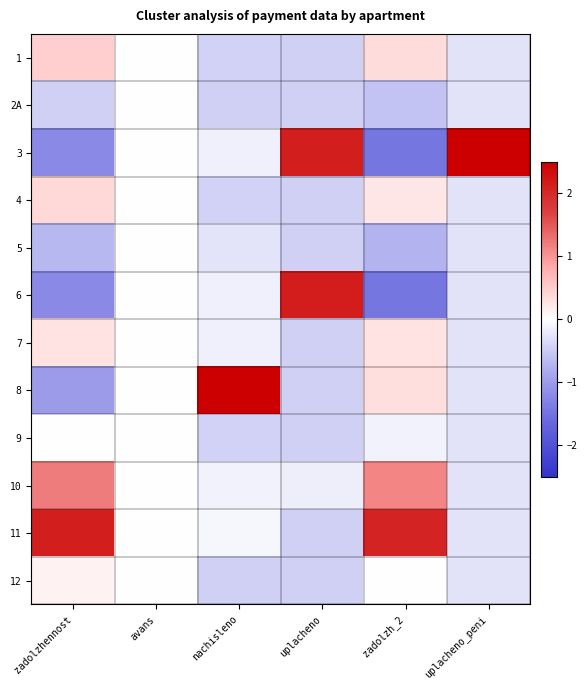

What is the maximum value shown in the chart?

3.2